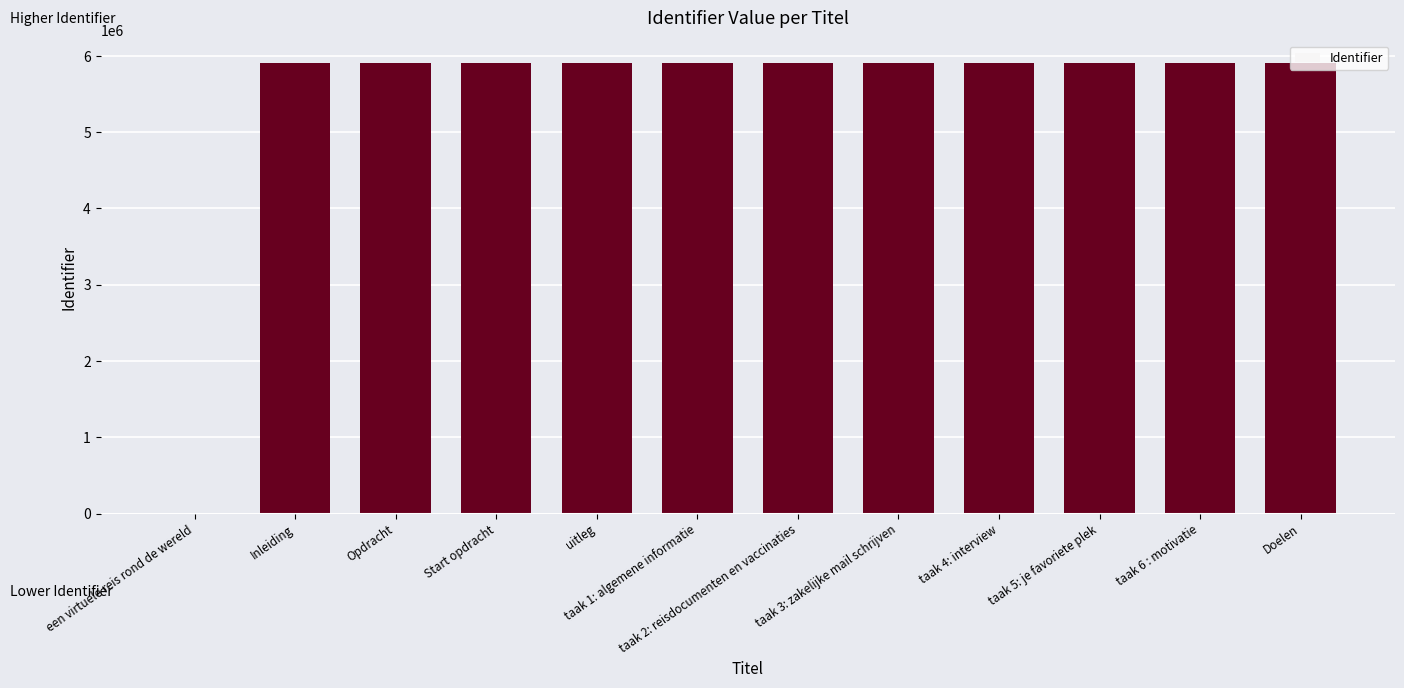

Is it true that the value at taak 2: reisdocumenten en vaccinaties is 10349740?

False